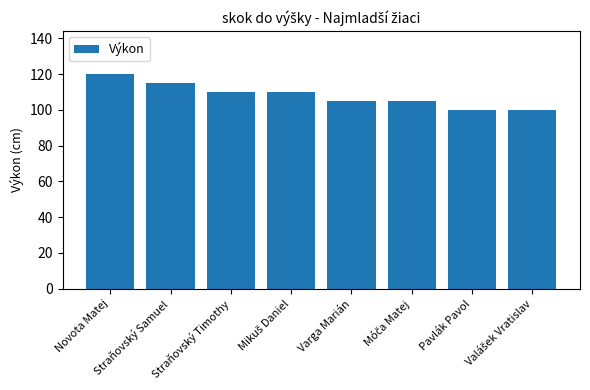

How many values are below 110?

4